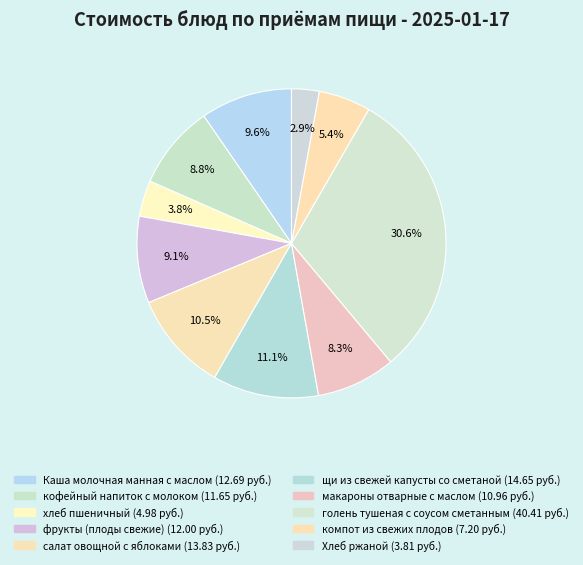

What percentage do голень тушеная с соусом сметанным and кофейный напиток с молоком together represent?

39.4%